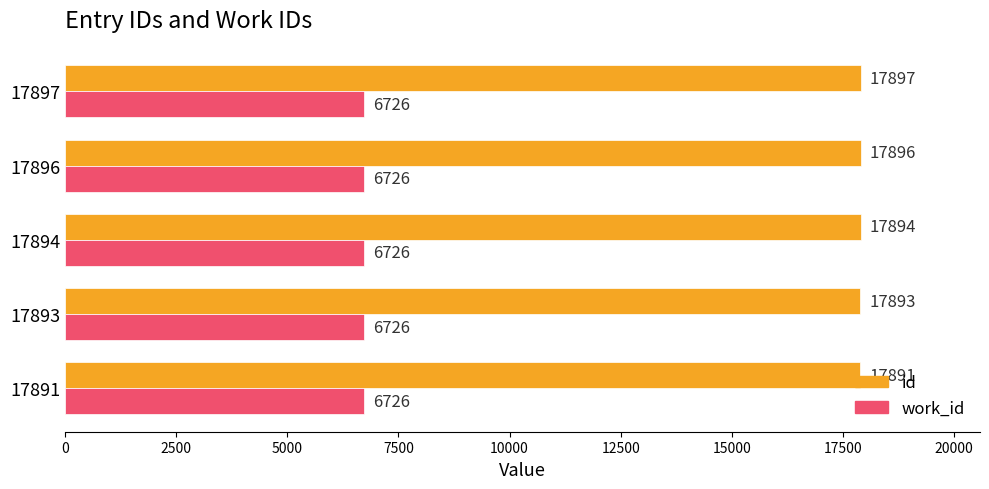

At how many categories does at least one series exceed 11777?

5